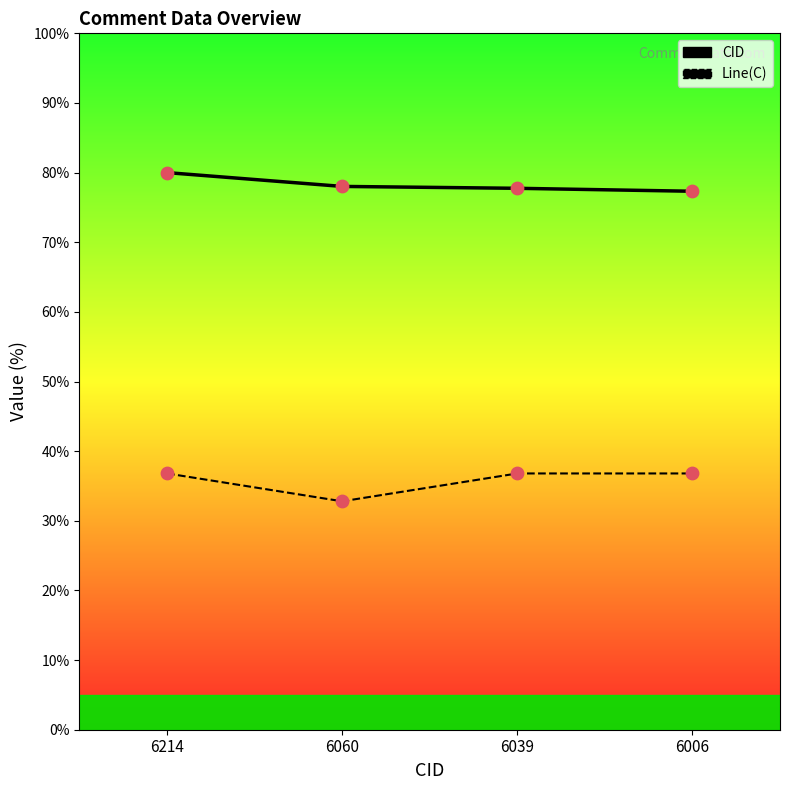

What is the total value across all series at 6060?

110.8